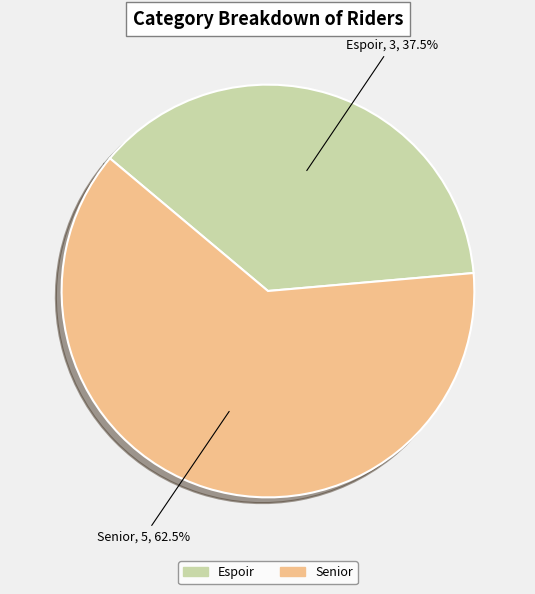

Which category accounts for the majority?

Senior